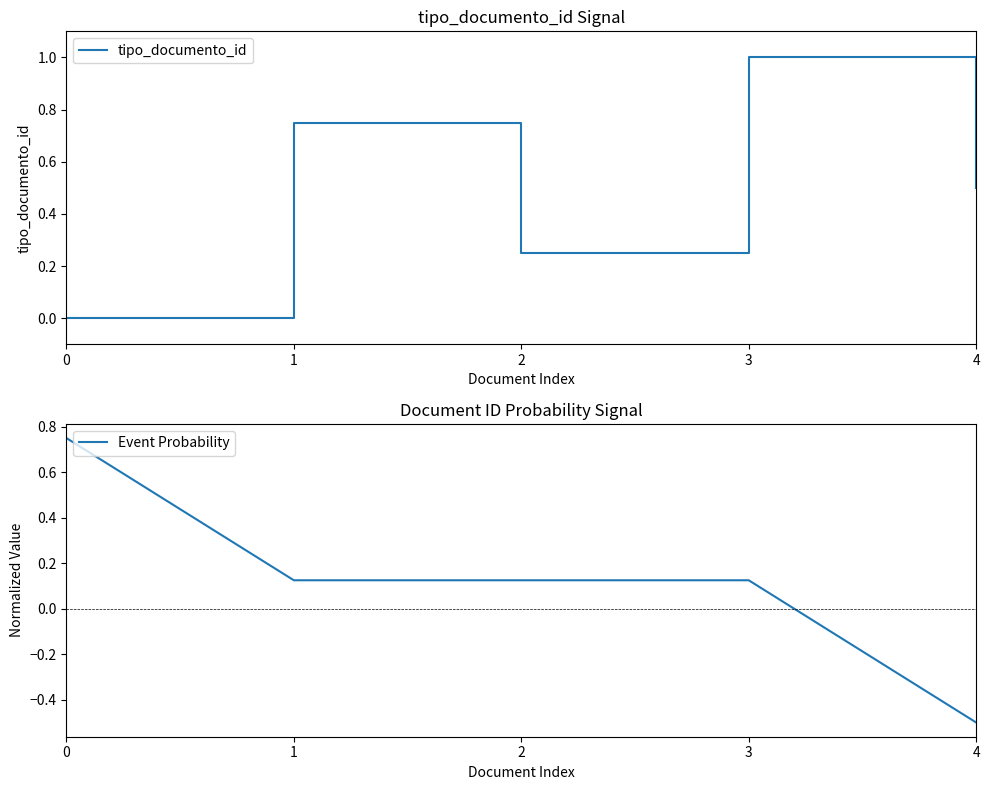

How many tipo_documento_id values are between 0 and 1?

5